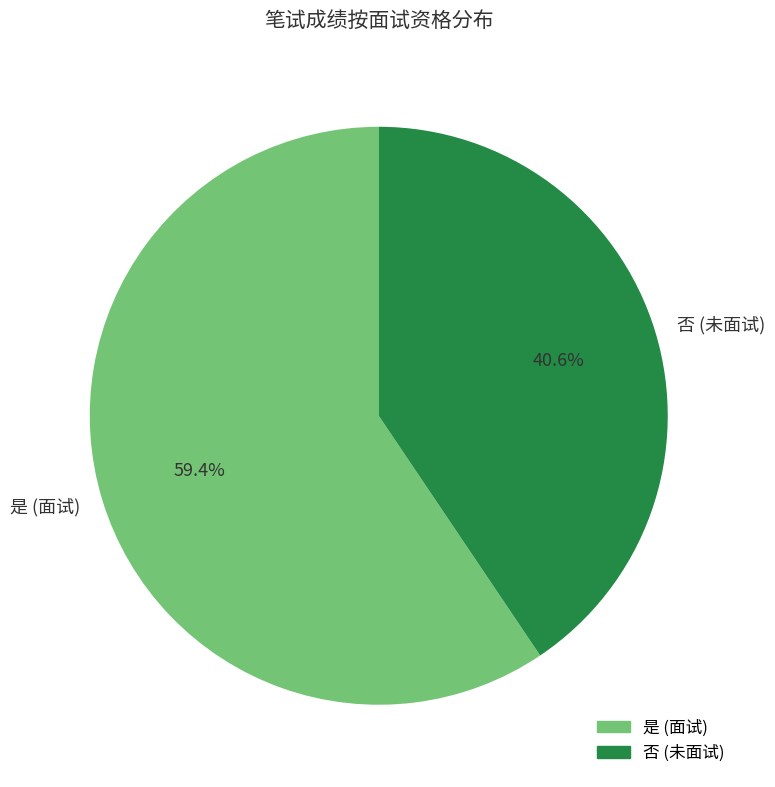

Which slice is the smallest?

否 (未面试)